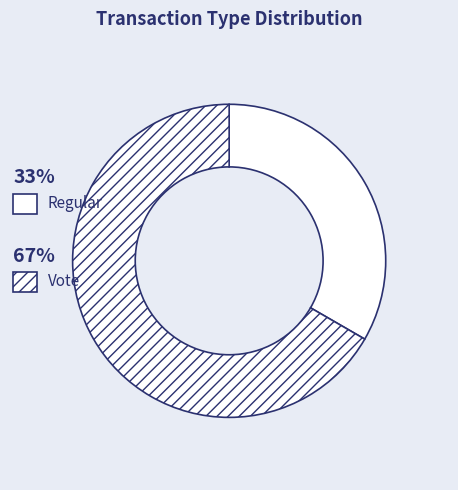

Is it true that Regular is 33% of the pie?

True